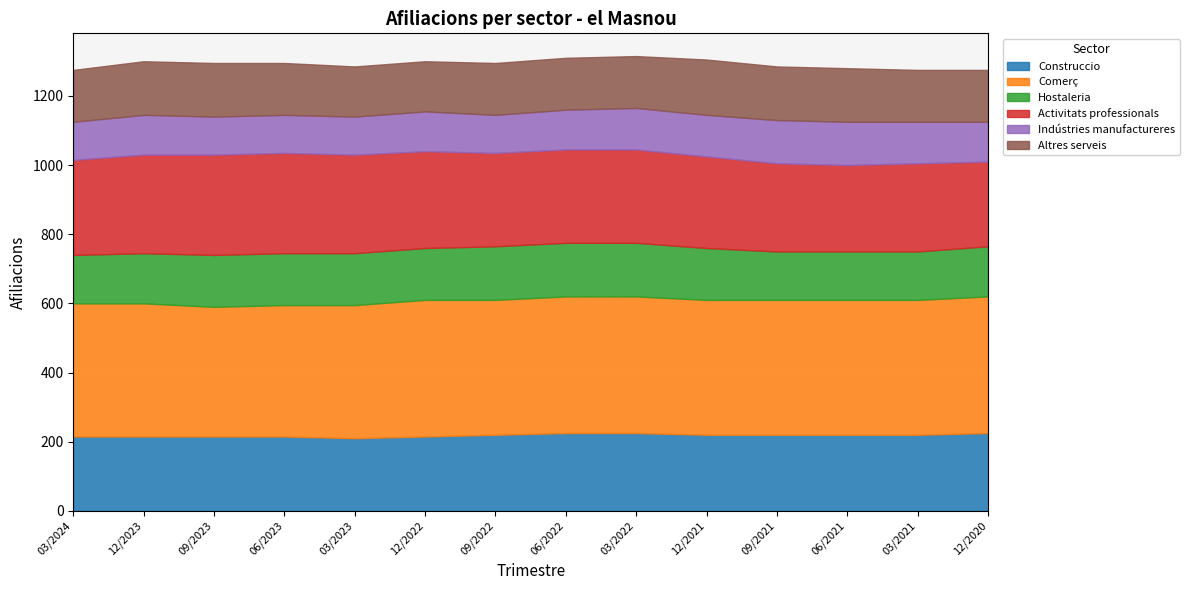

At which label is Altres serveis closest to 152?

03/2024